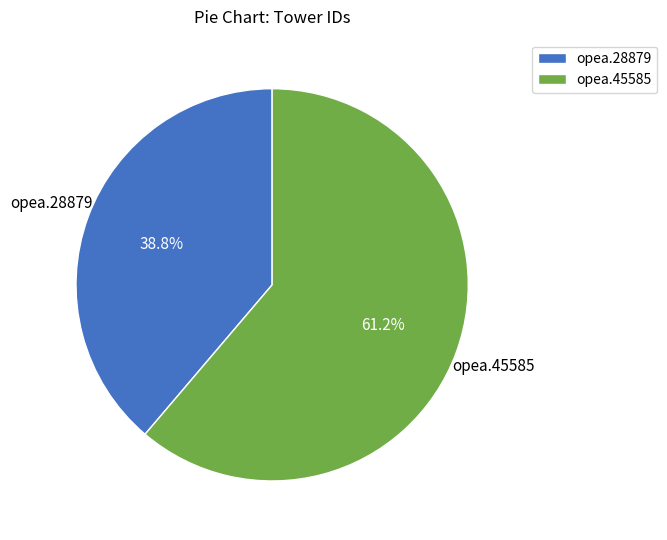

To the nearest percent, what percentage of the pie is opea.45585?

61%